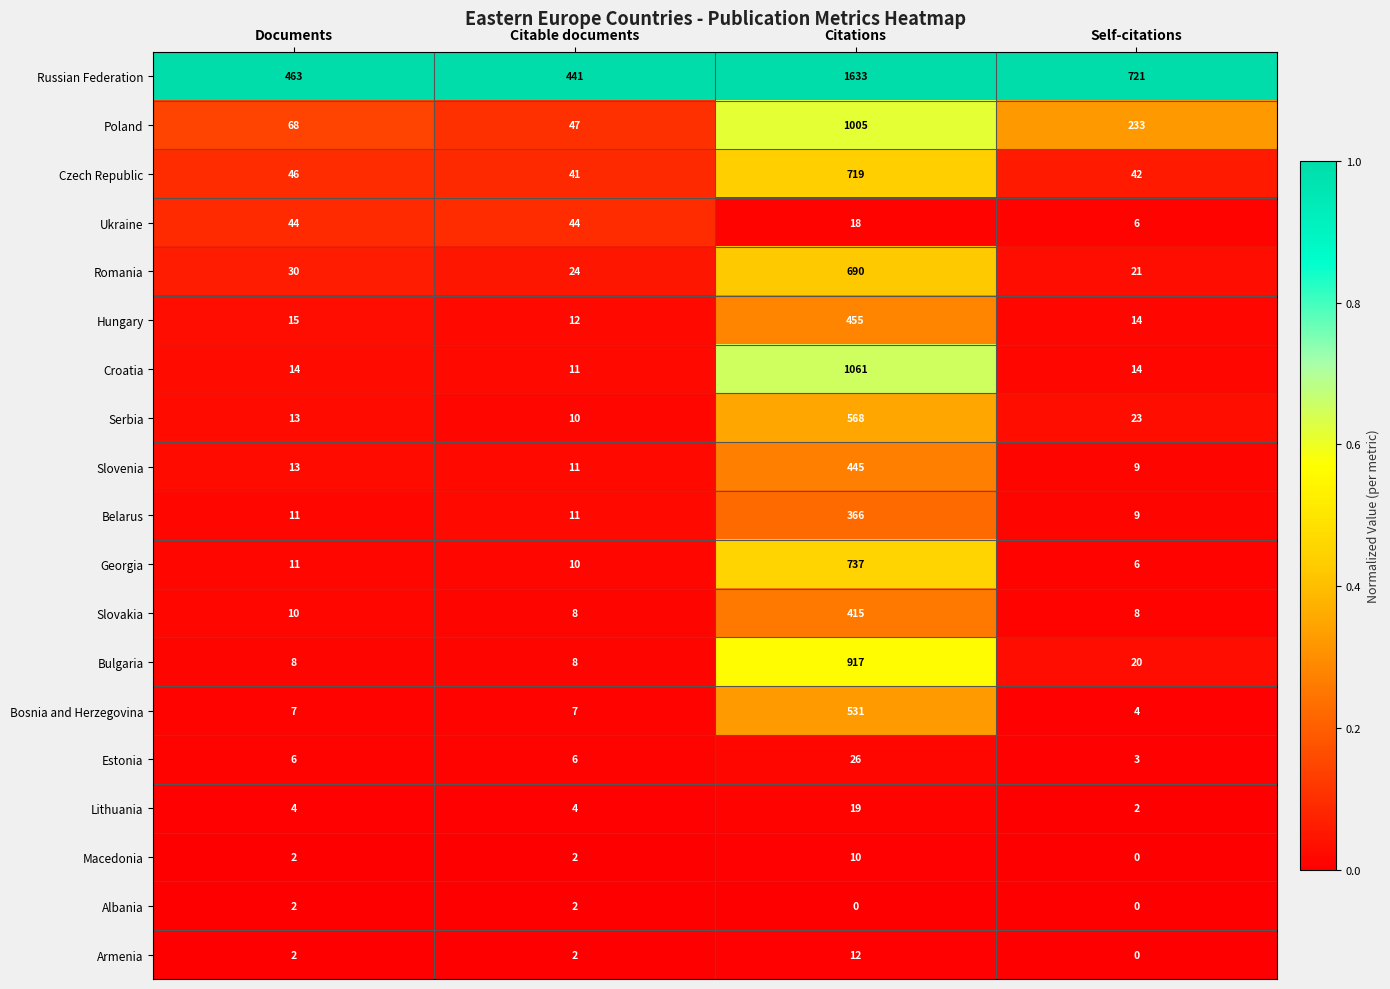

Which category has the lowest value in the Czech Republic series?

Citable documents